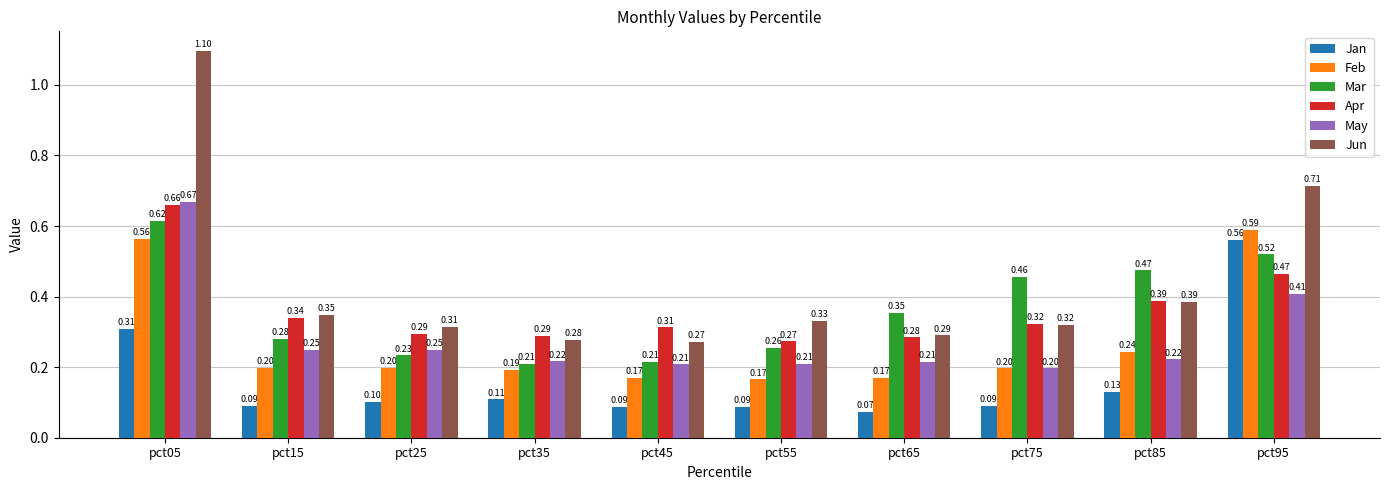

What is the sum of the Feb values at pct65 and pct95?

0.8